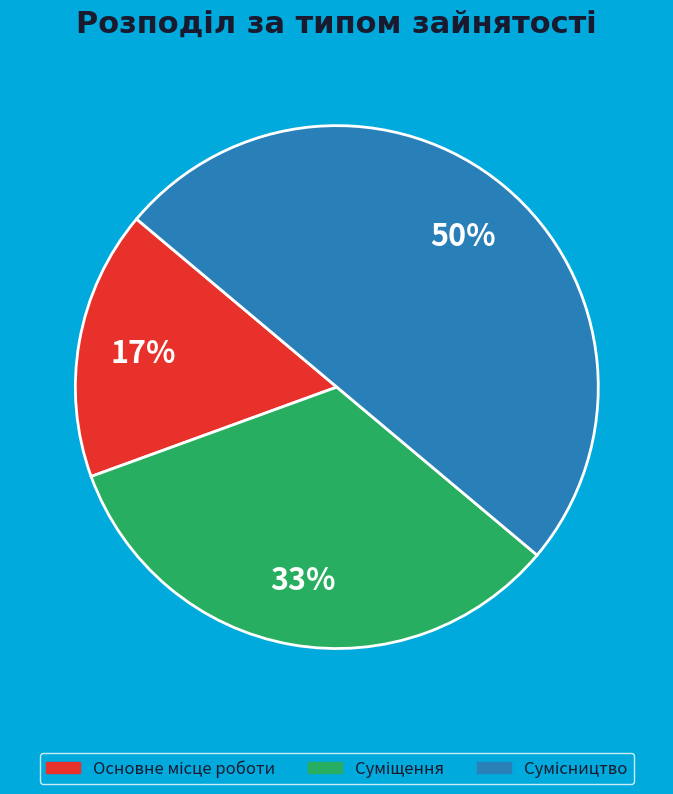

To the nearest percent, what is the average slice percentage?

33%